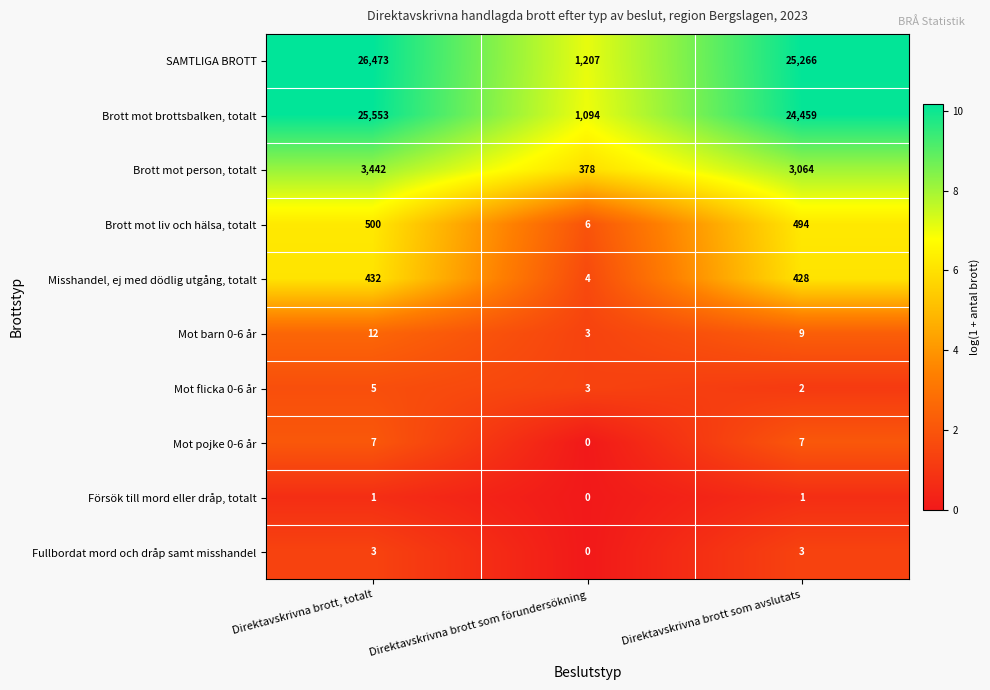

True or false: Brott mot person, totalt has a value of 1634 at Direktavskrivna brott som avslutats.

False